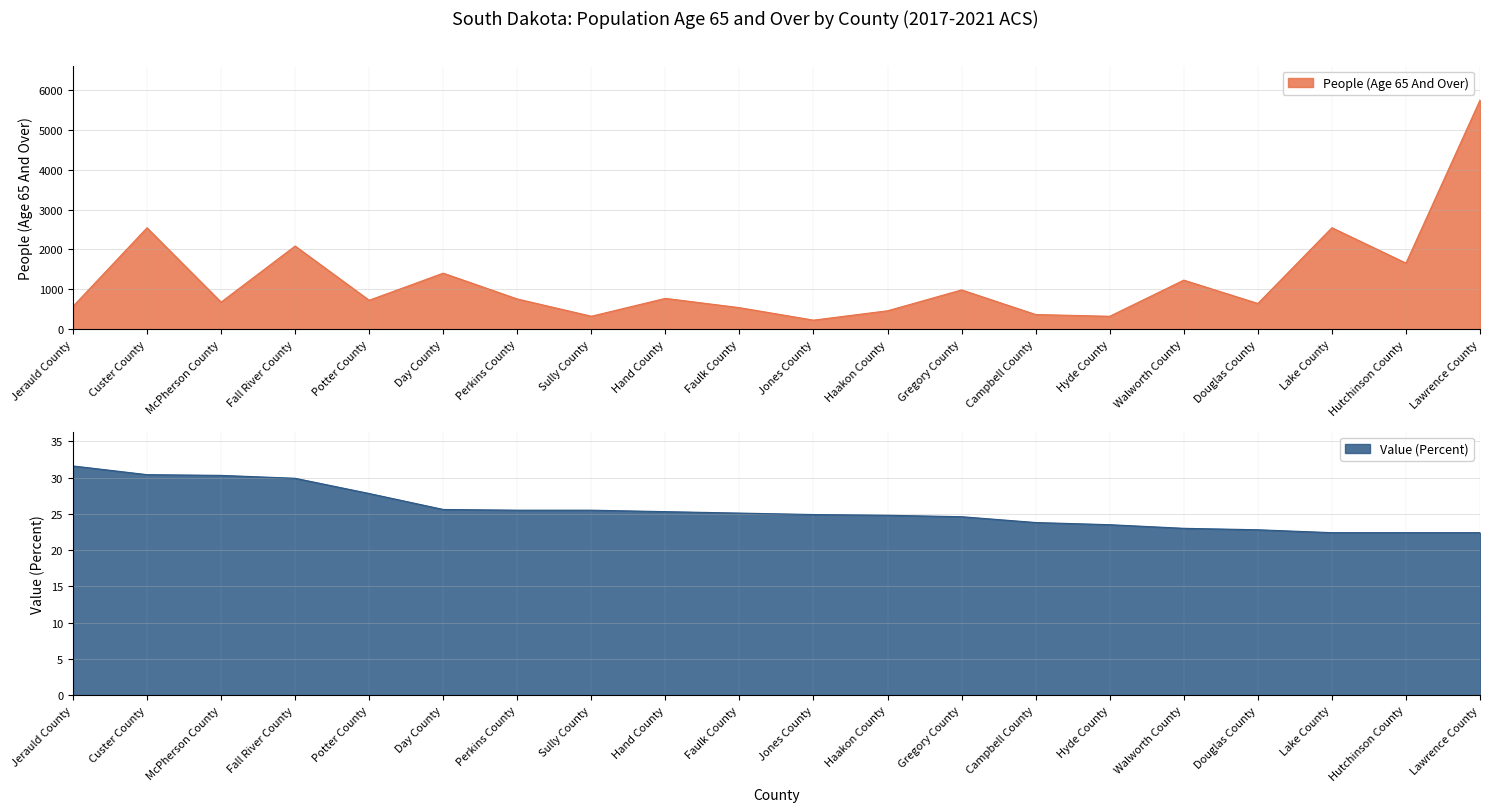

Reading right to left, what are all the values shown in this chart?

People (Age 65 And Over): Lawrence County=5745.0	Hutchinson County=1658.0	Lake County=2545.0	Douglas County=646.0	Walworth County=1231.0	Hyde County=325.0	Campbell County=369.0	Gregory County=986.0	Haakon County=463.0	Jones County=228.0	Faulk County=541.0	Hand County=774.0	Sully County=326.0	Perkins County=759.0	Day County=1406.0	Potter County=727.0	Fall River County=2086.0	McPherson County=680.0	Custer County=2543.0	Jerauld County=573.0
Value (Percent): Lawrence County=22.4	Hutchinson County=22.4	Lake County=22.4	Douglas County=22.8	Walworth County=23.0	Hyde County=23.5	Campbell County=23.8	Gregory County=24.6	Haakon County=24.8	Jones County=24.9	Faulk County=25.1	Hand County=25.3	Sully County=25.5	Perkins County=25.5	Day County=25.6	Potter County=27.8	Fall River County=29.9	McPherson County=30.3	Custer County=30.4	Jerauld County=31.6